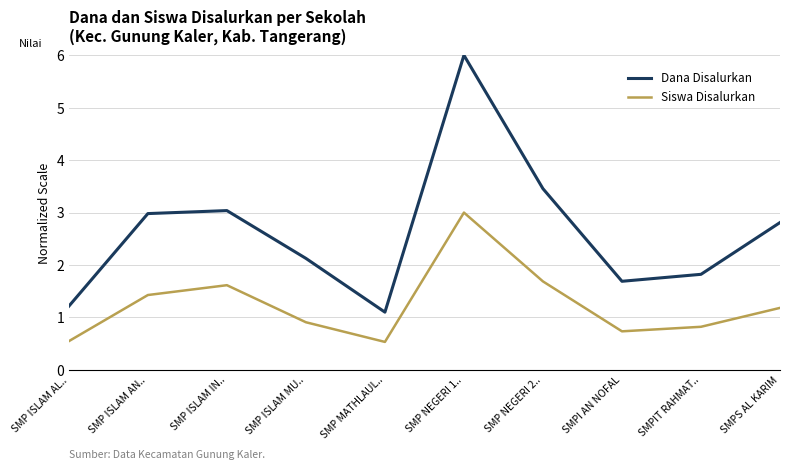

At which label does Dana Disalurkan reach its peak?

SMP NEGERI 1..